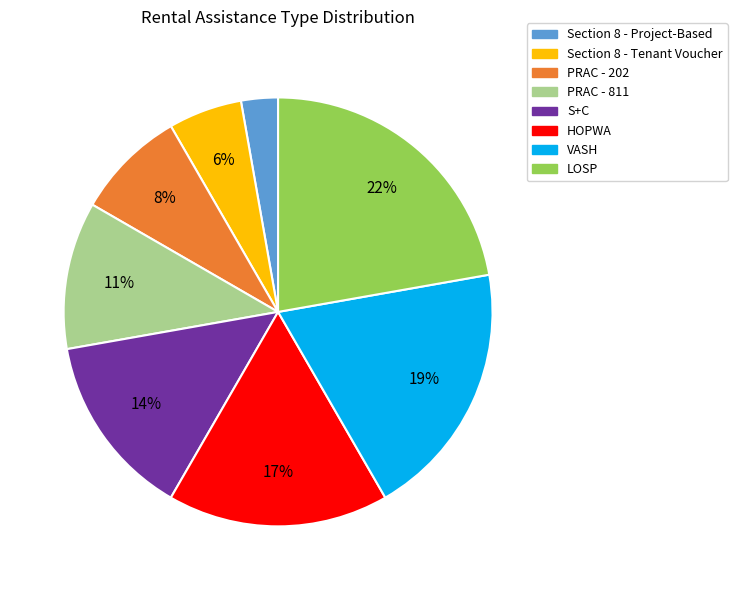

Between VASH and LOSP, which is larger?

LOSP